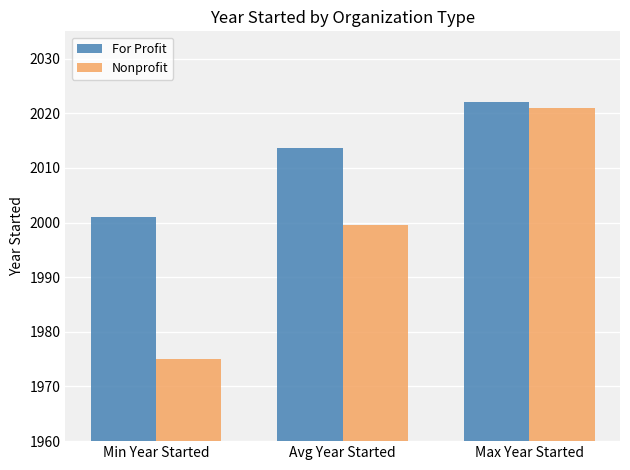

Which series has the largest total across all categories?

For Profit